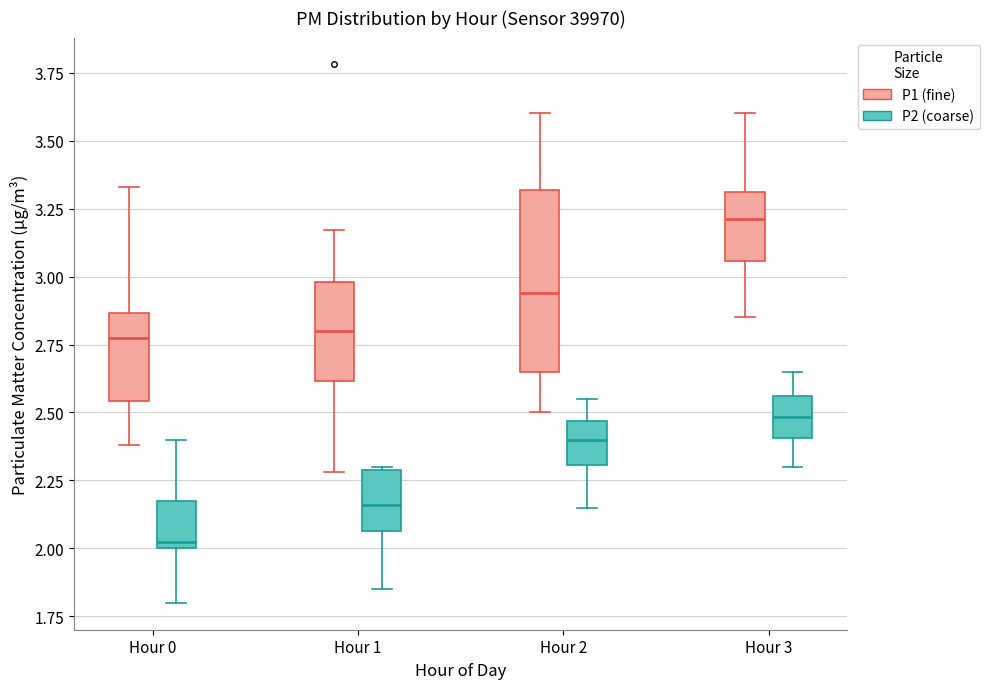

Which box's median line is the highest?

Hour 3 (P1 (fine))